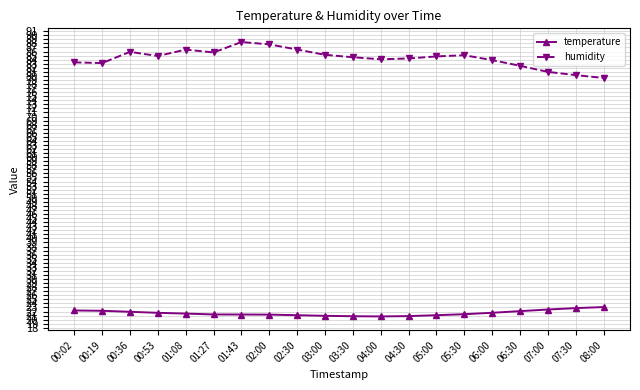

Which series changed the most between 03:30 and 08:00?

humidity